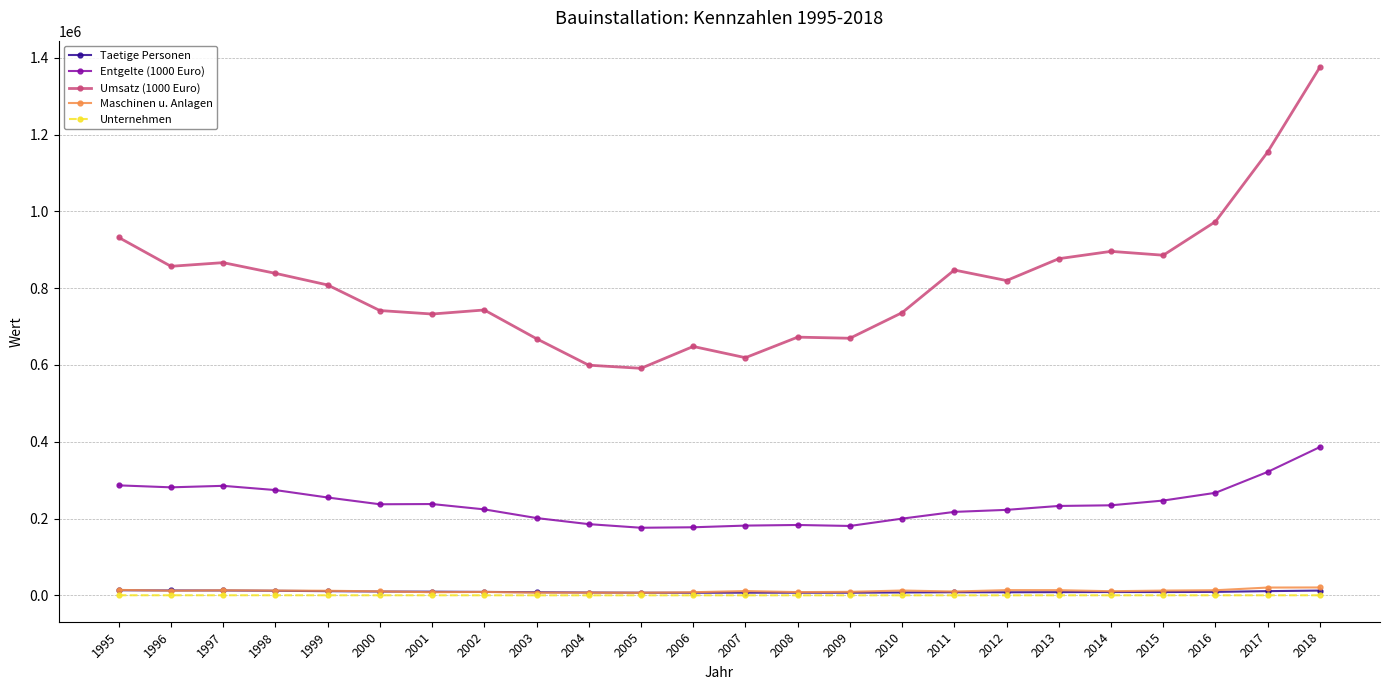

True or false: Umsatz (1000 Euro) and Taetige Personen cross at least once.

False